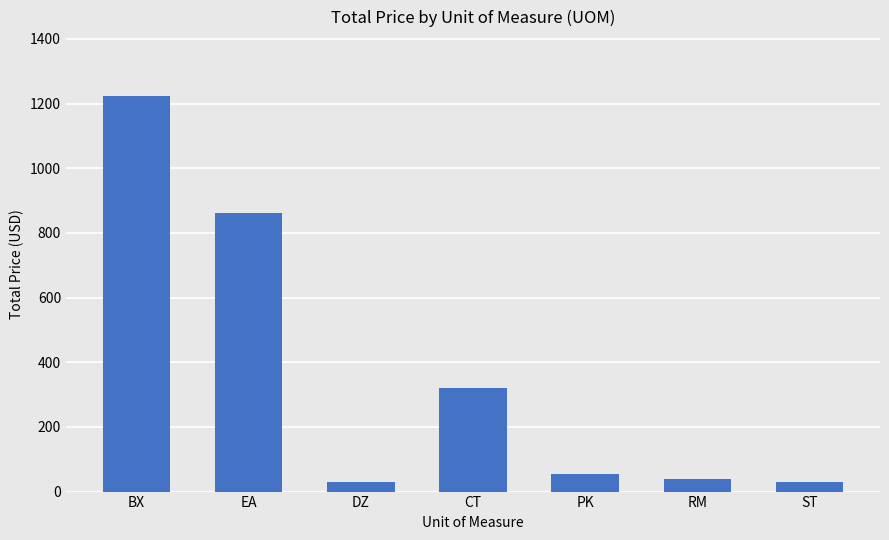

What is the difference between the values at ST and EA?

833.0